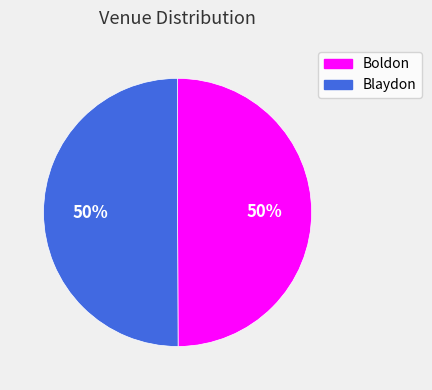

To the nearest percent, what is the average slice percentage?

50%